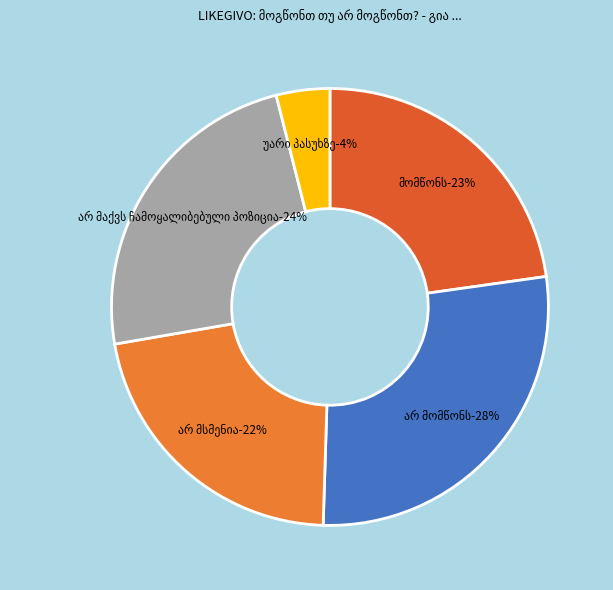

Rank the categories by value from lowest to highest.

უარი პასუხზე, არ მსმენია, მომწონს, არ მაქვს ჩამოყალიბებული პოზიცია, არ მომწონს